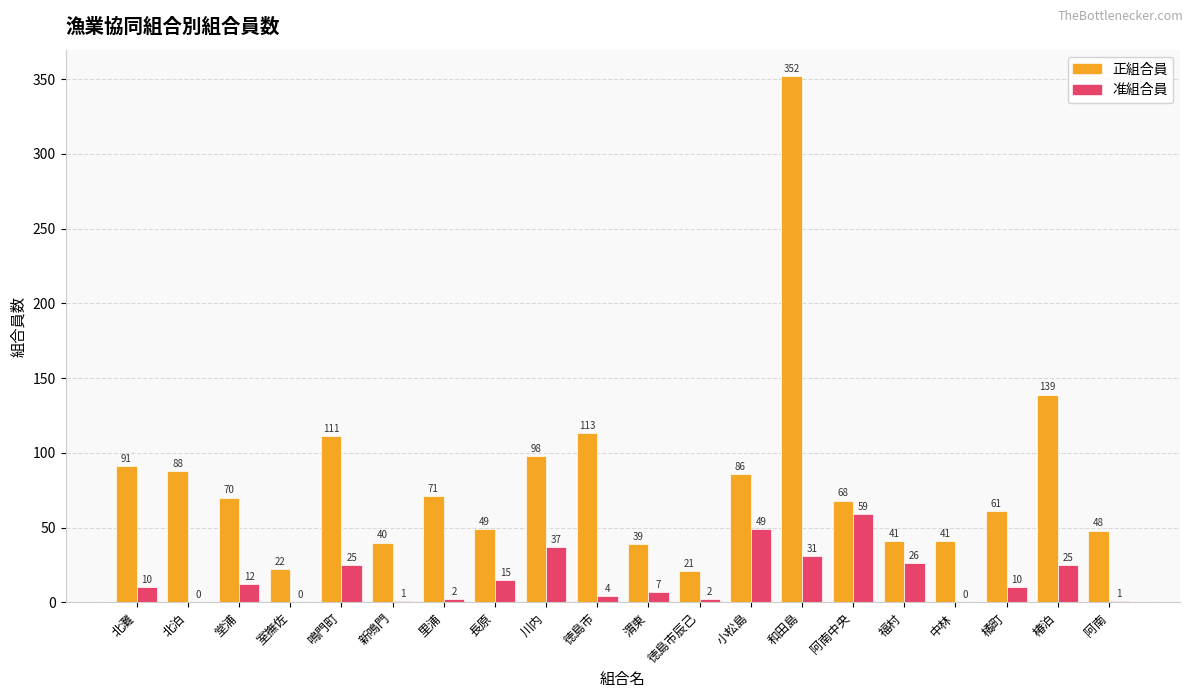

Reading left to right, list all the values displayed in this chart.

正組合員: 北灘=91	北泊=88	堂浦=70	室撫佐=22	鳴門町=111	新鳴門=40	里浦=71	長原=49	川内=98	徳島市=113	渭東=39	徳島市辰己=21	小松島=86	和田島=352	阿南中央=68	福村=41	中林=41	橘町=61	椿泊=139	阿南=48
准組合員: 北灘=10	北泊=0	堂浦=12	室撫佐=0	鳴門町=25	新鳴門=1	里浦=2	長原=15	川内=37	徳島市=4	渭東=7	徳島市辰己=2	小松島=49	和田島=31	阿南中央=59	福村=26	中林=0	橘町=10	椿泊=25	阿南=1